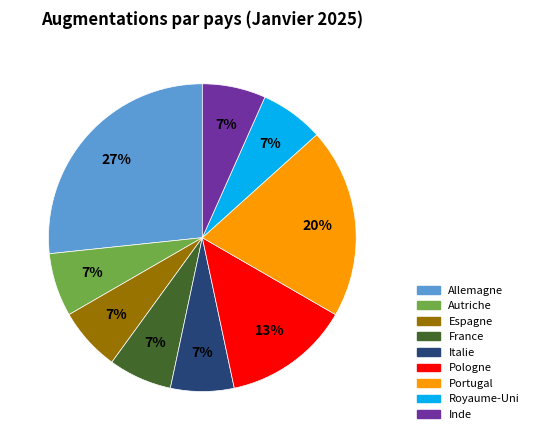

How many segments does this pie chart have?

9